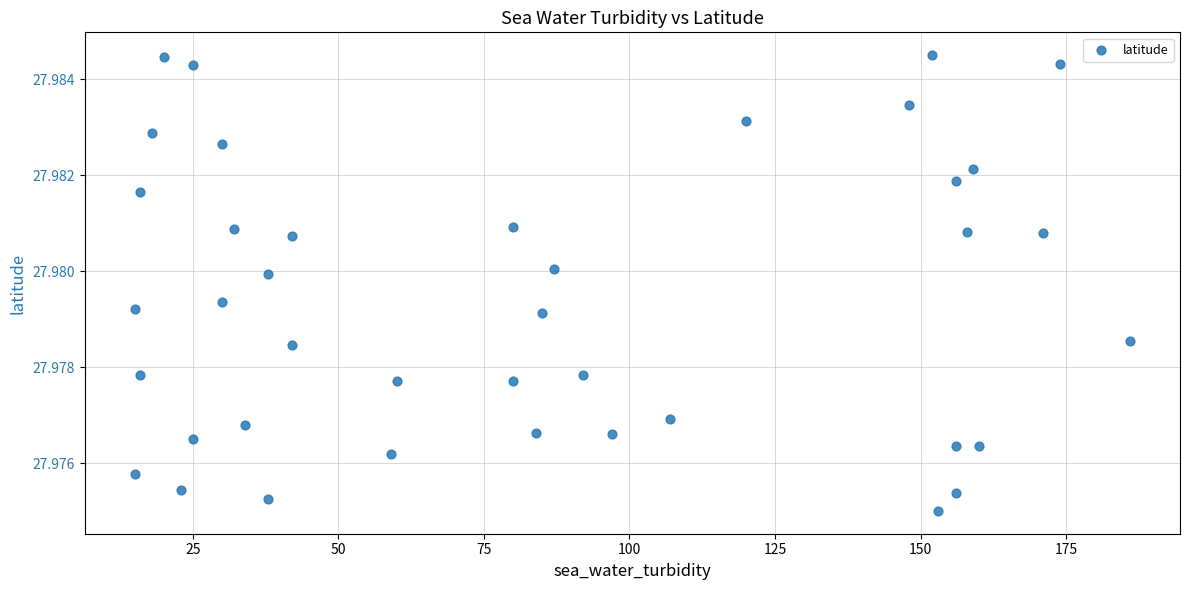

What is the range of X values (max minus min)?

171.0